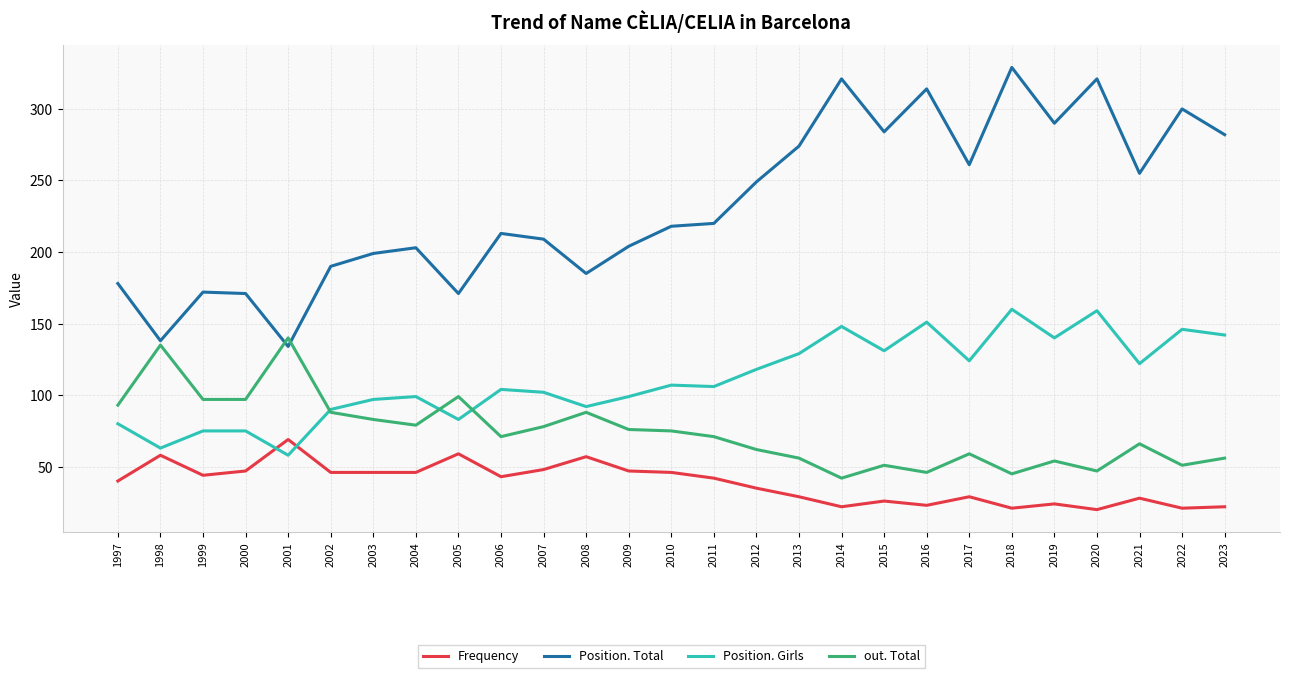

Which series has the widest spread of values?

Position. Total